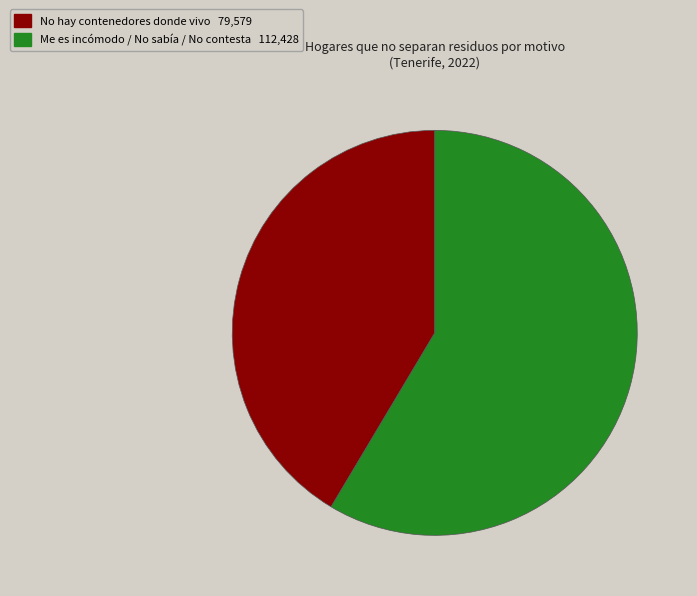

How many segments does this pie chart have?

2